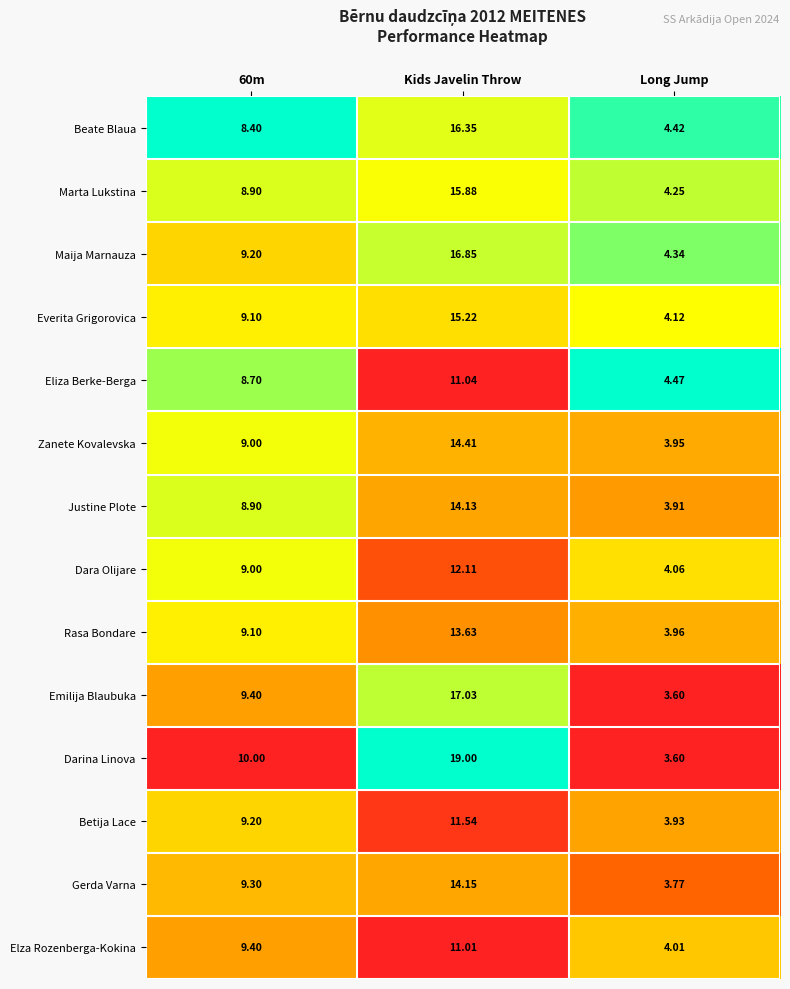

At which category is the sum across all series the highest?

Kids Javelin Throw